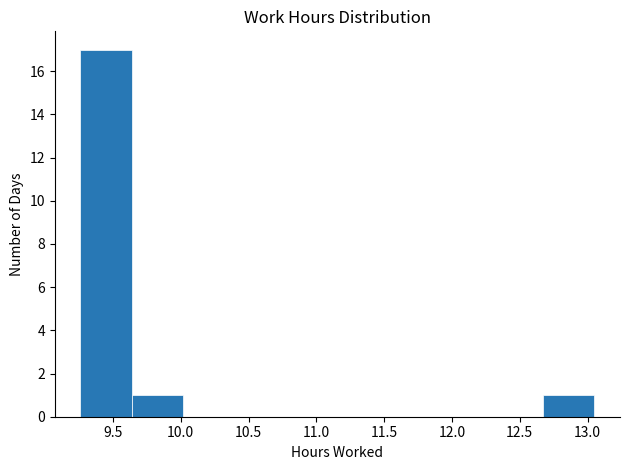

How tall is the bar that spans 9.25 to 9.65 on the x-axis? Neither the bar edges nor the heights are printed on the chart, so give them approximately, as read against the axes.

17